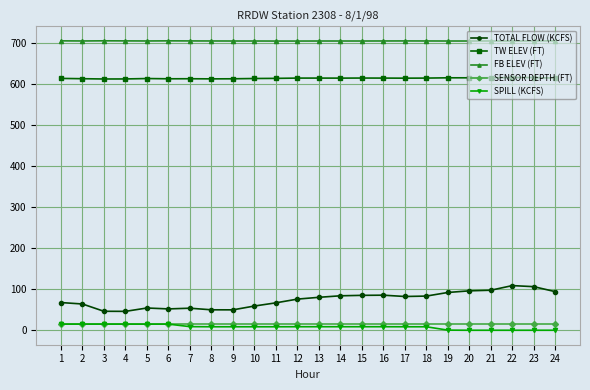

What is the sum of all TW ELEV (FT) values?

14760.4